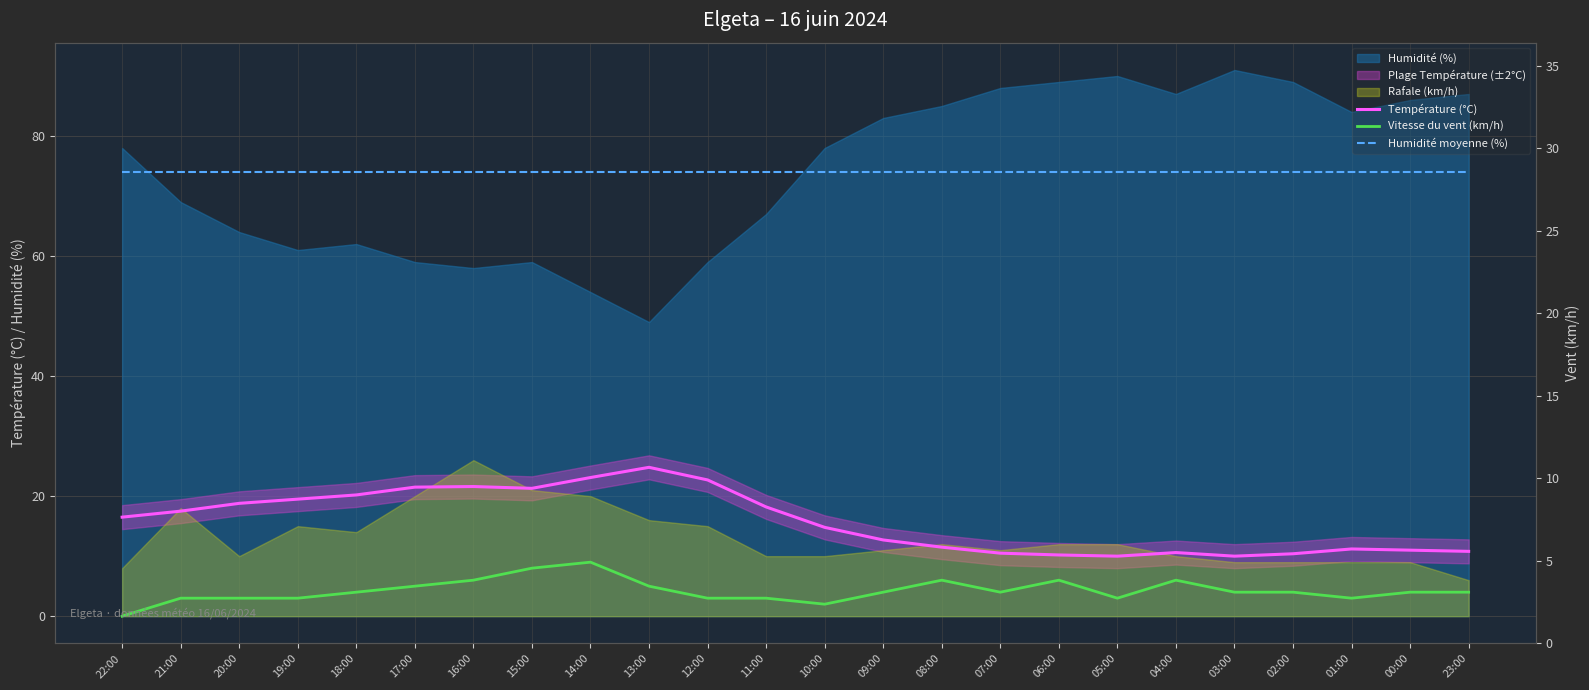

How many interior local peaks does the Température (°C) series have?

4